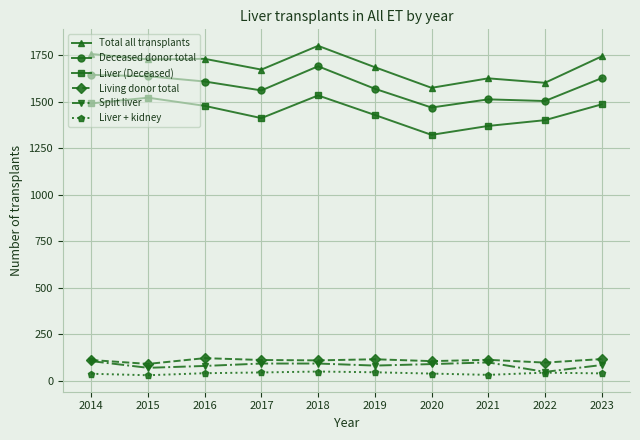

Which category has the highest value in the Deceased donor total series?

2018